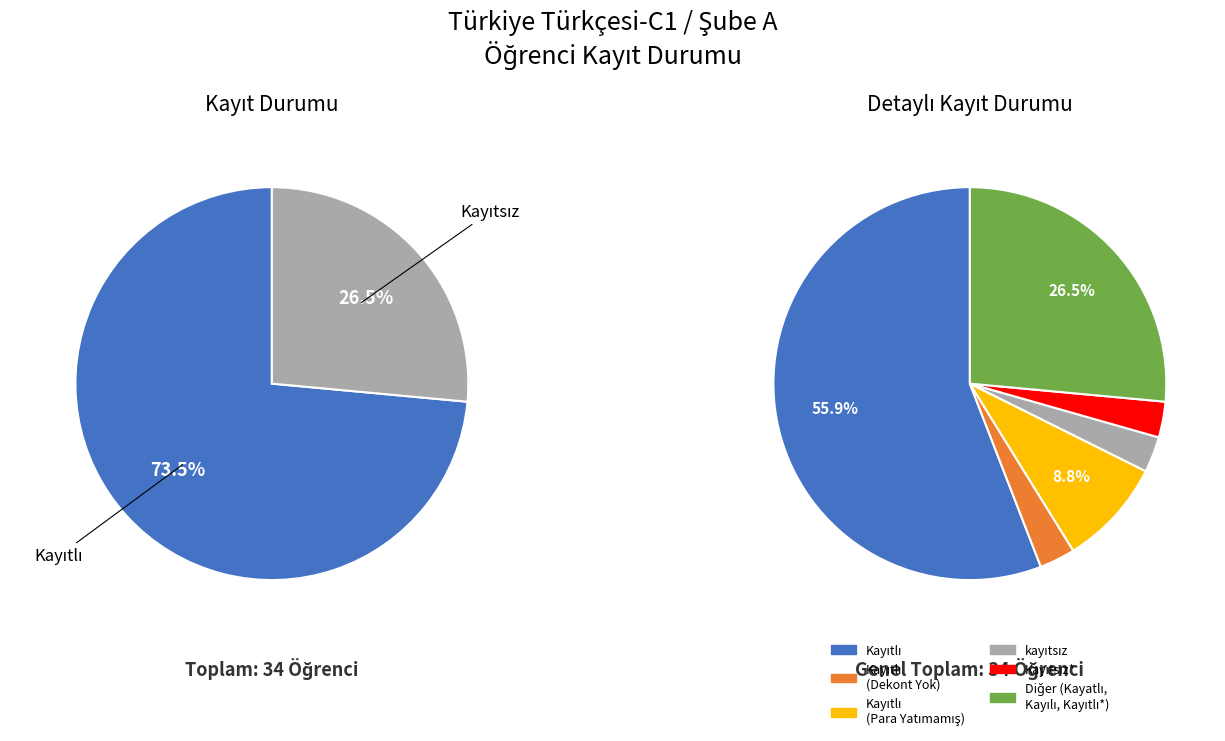

How many segments does this pie chart have?

2